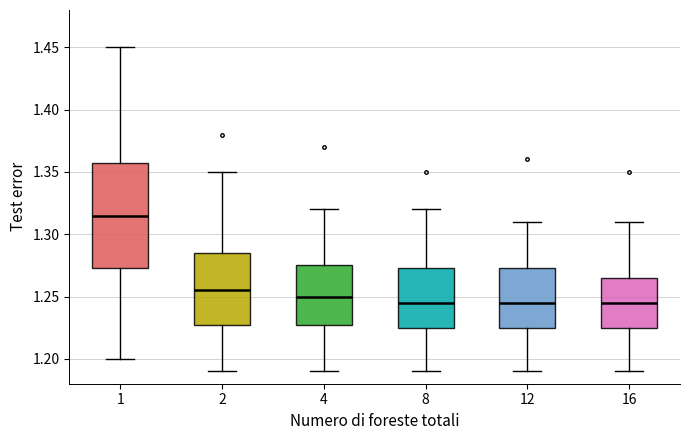

Where does the lower whisker of the box at x = 8 end on the y-axis? The values are not printed on the chart, so give them approximately, as read against the axis.

1.190